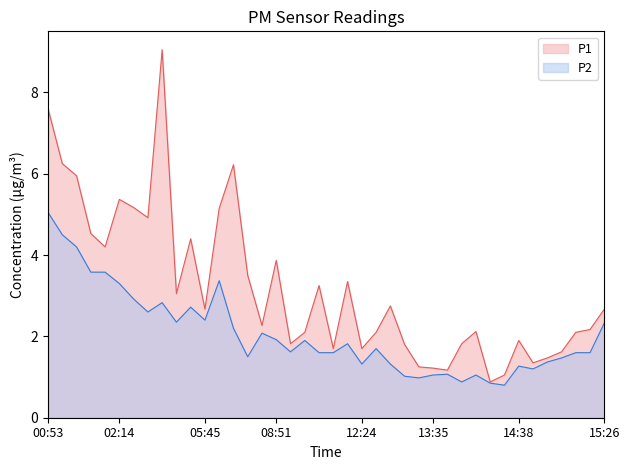

Rank the series by their average value, from lowest to highest.

P2, P1